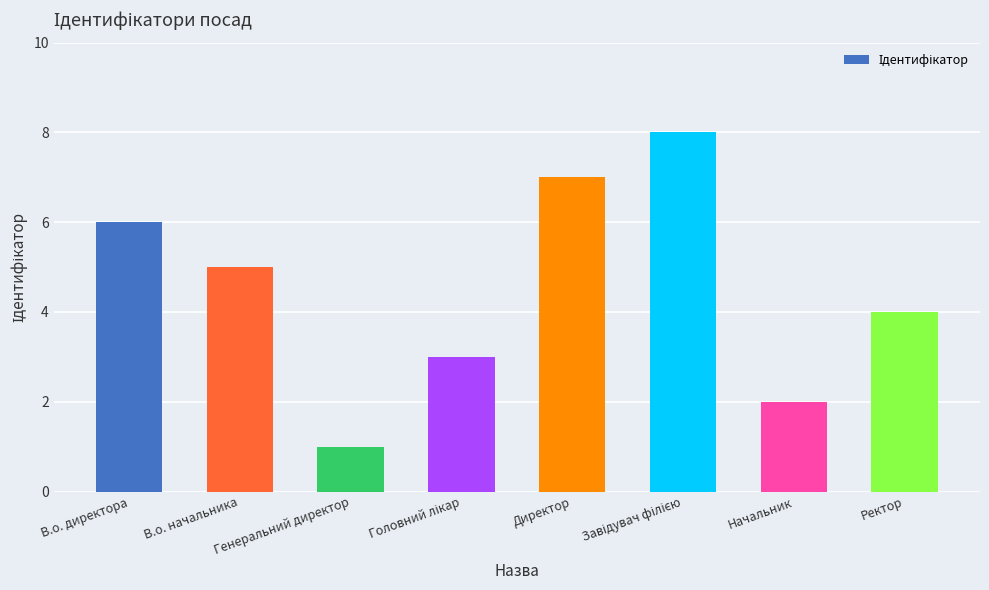

Does the chart contain any negative values?

No